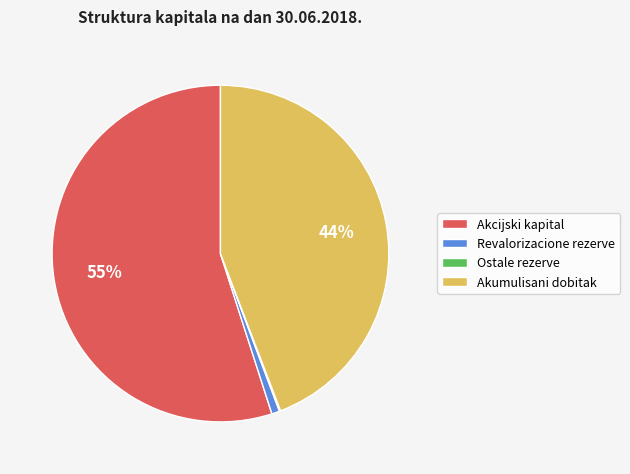

Which category accounts for the majority?

Akcijski kapital